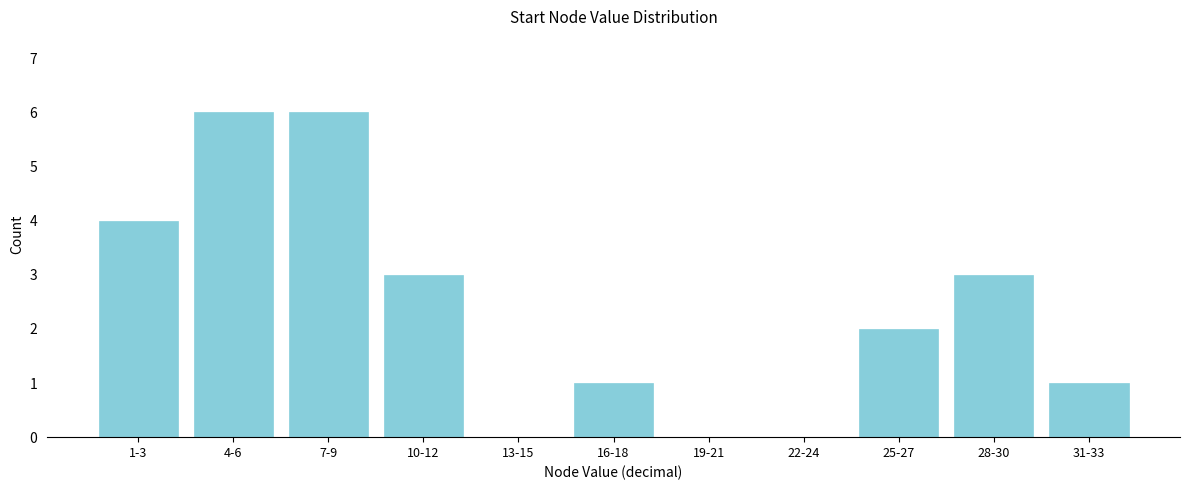

Reading right to left, list all the values displayed in this chart.

31-33=1	28-30=3	25-27=2	22-24=0	19-21=0	16-18=1	13-15=0	10-12=3	7-9=6	4-6=6	1-3=4